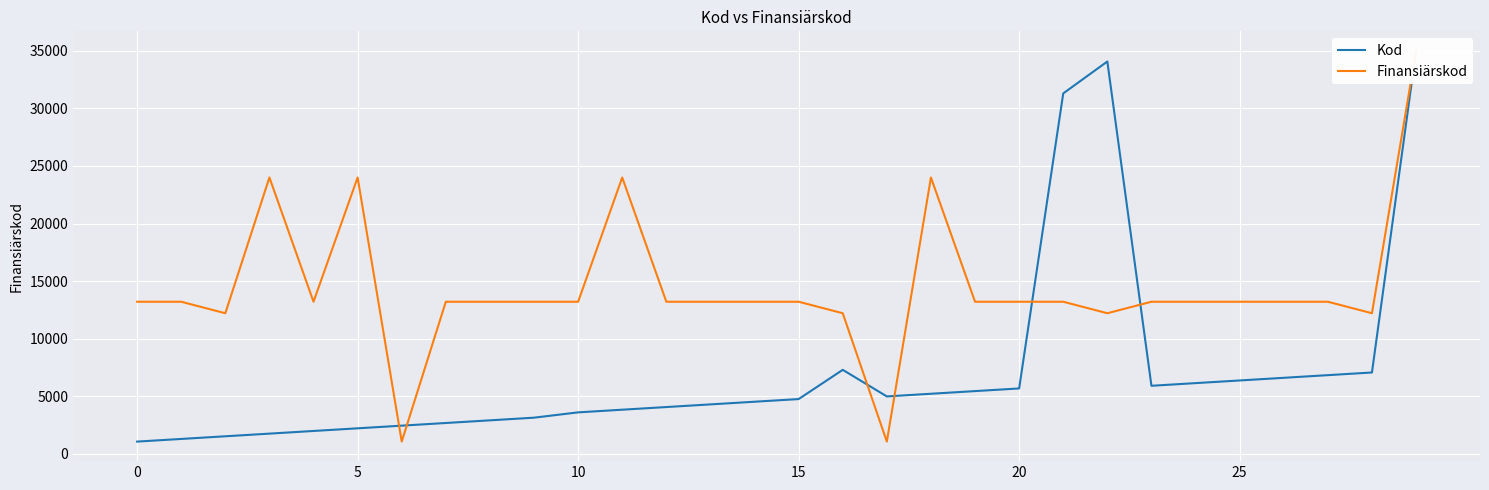

At how many categories does at least one series exceed 16615?

7